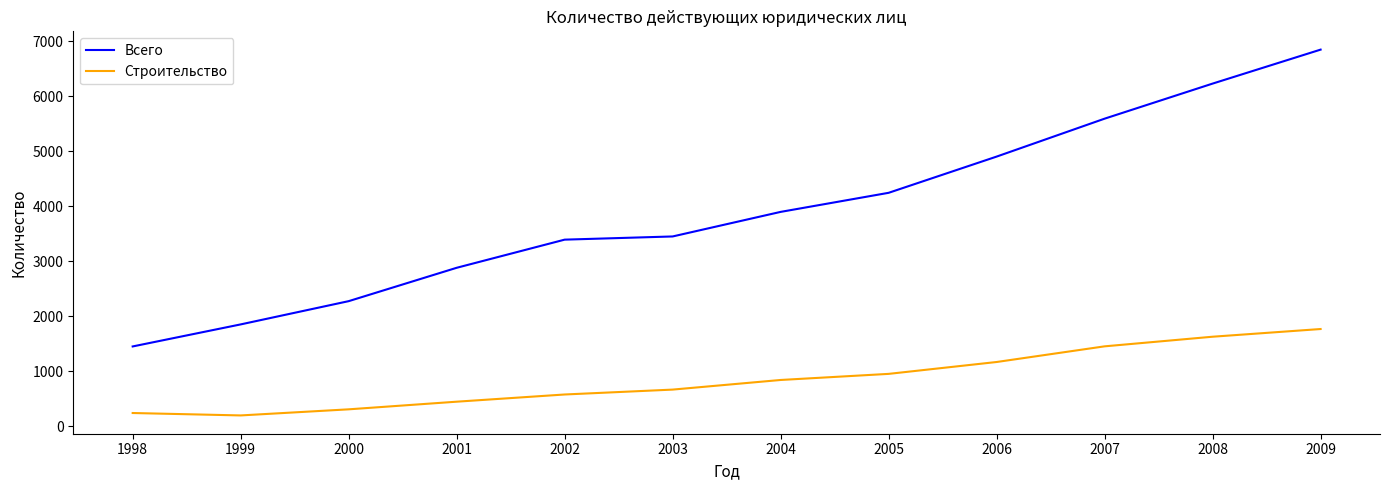

Is it true that Строительство equals 194 at 1999?

True